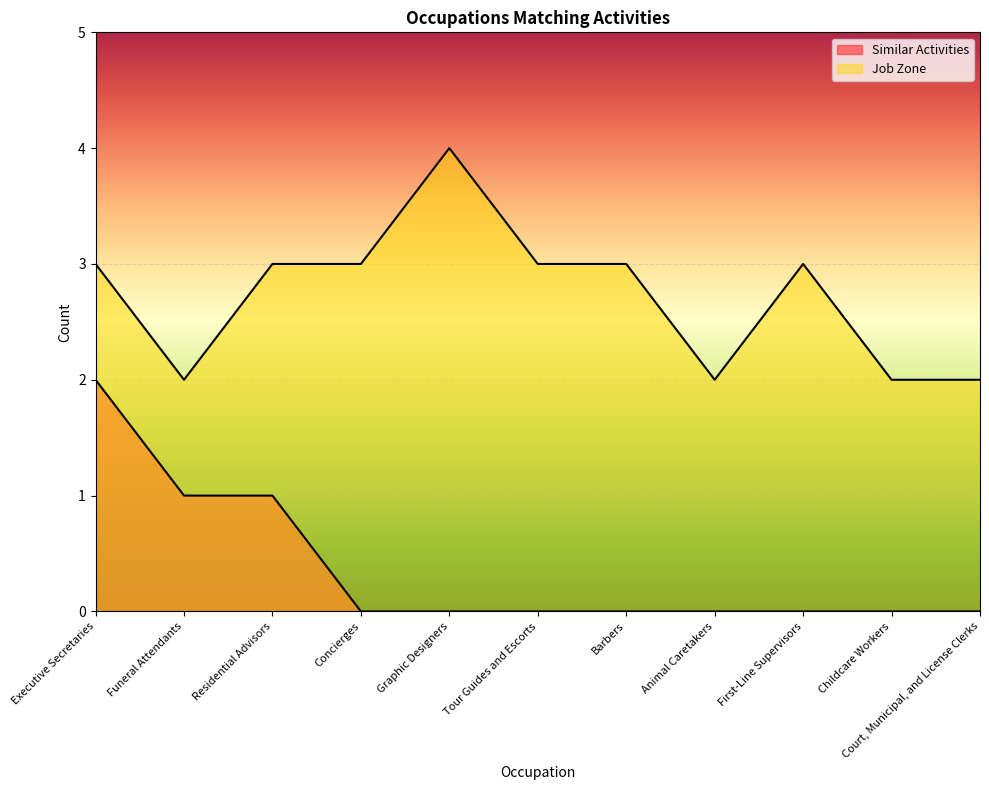

How many interior local peaks does the Job Zone series have?

2